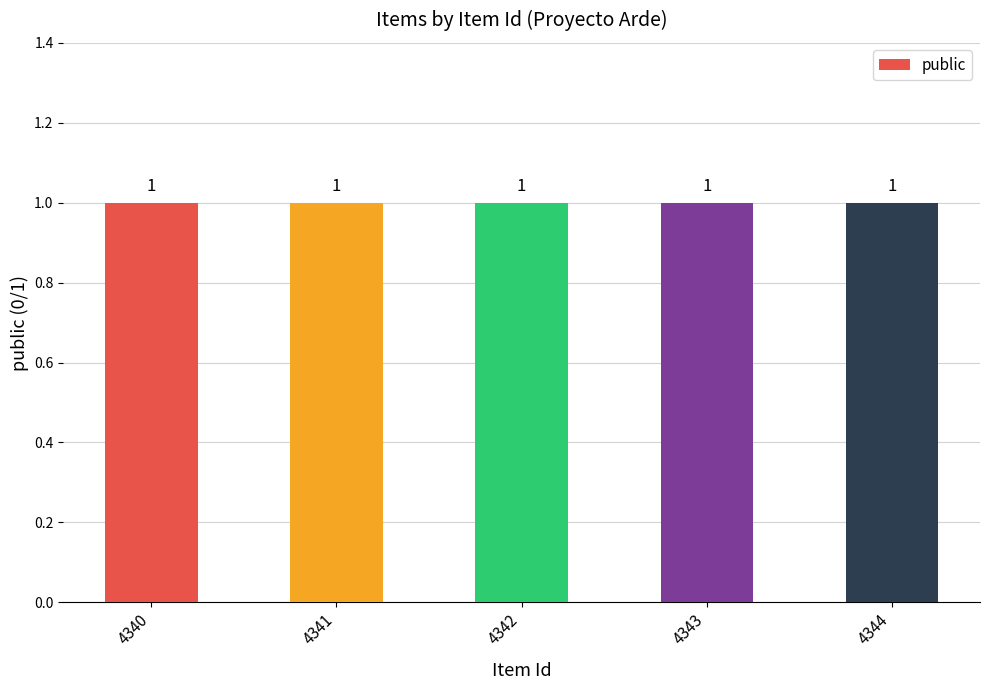

Read the public value at 2.

1